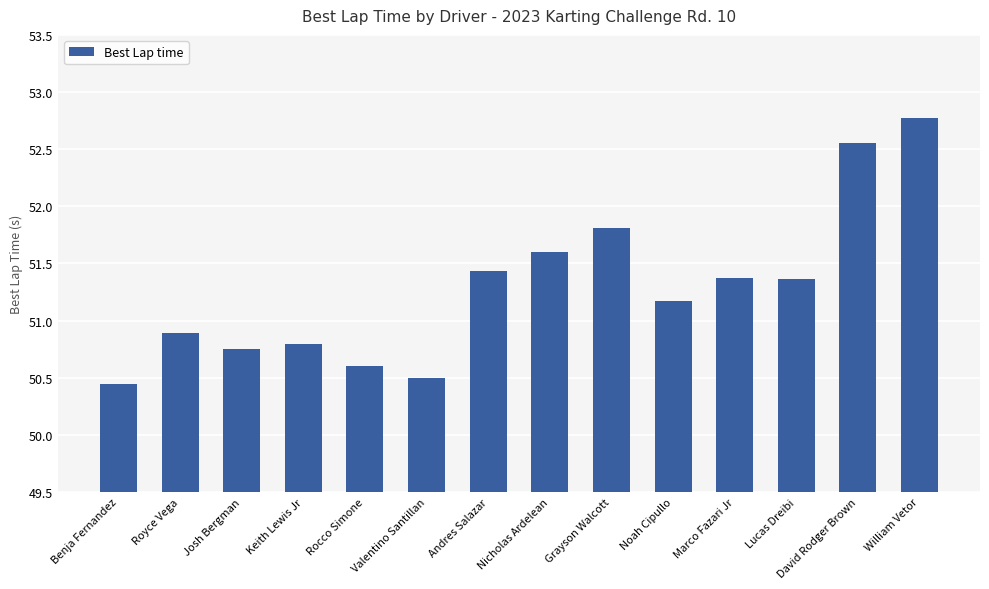

What position from the left is Valentino Santillan?

6